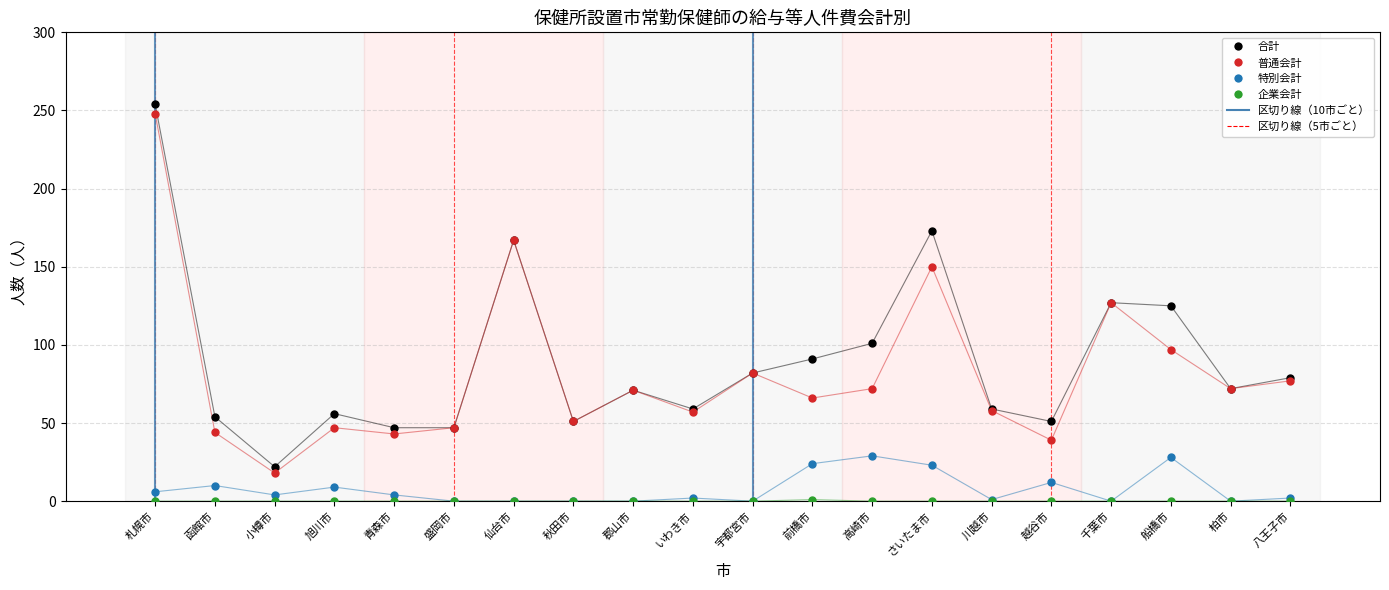

What value does the 特別会計 series have at 船橋市?

28